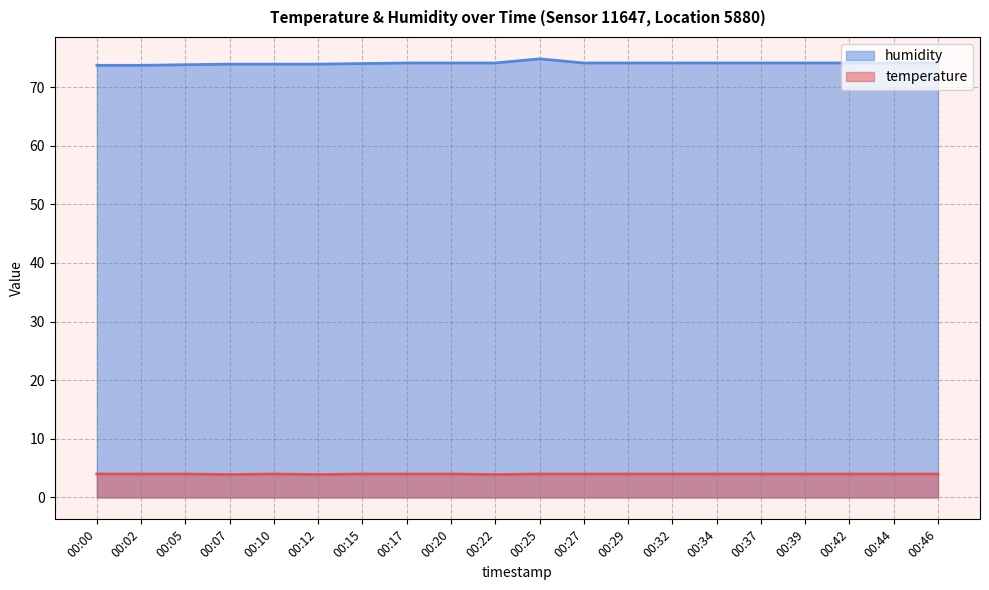

List the series in order of their peak value, lowest first.

temperature, humidity